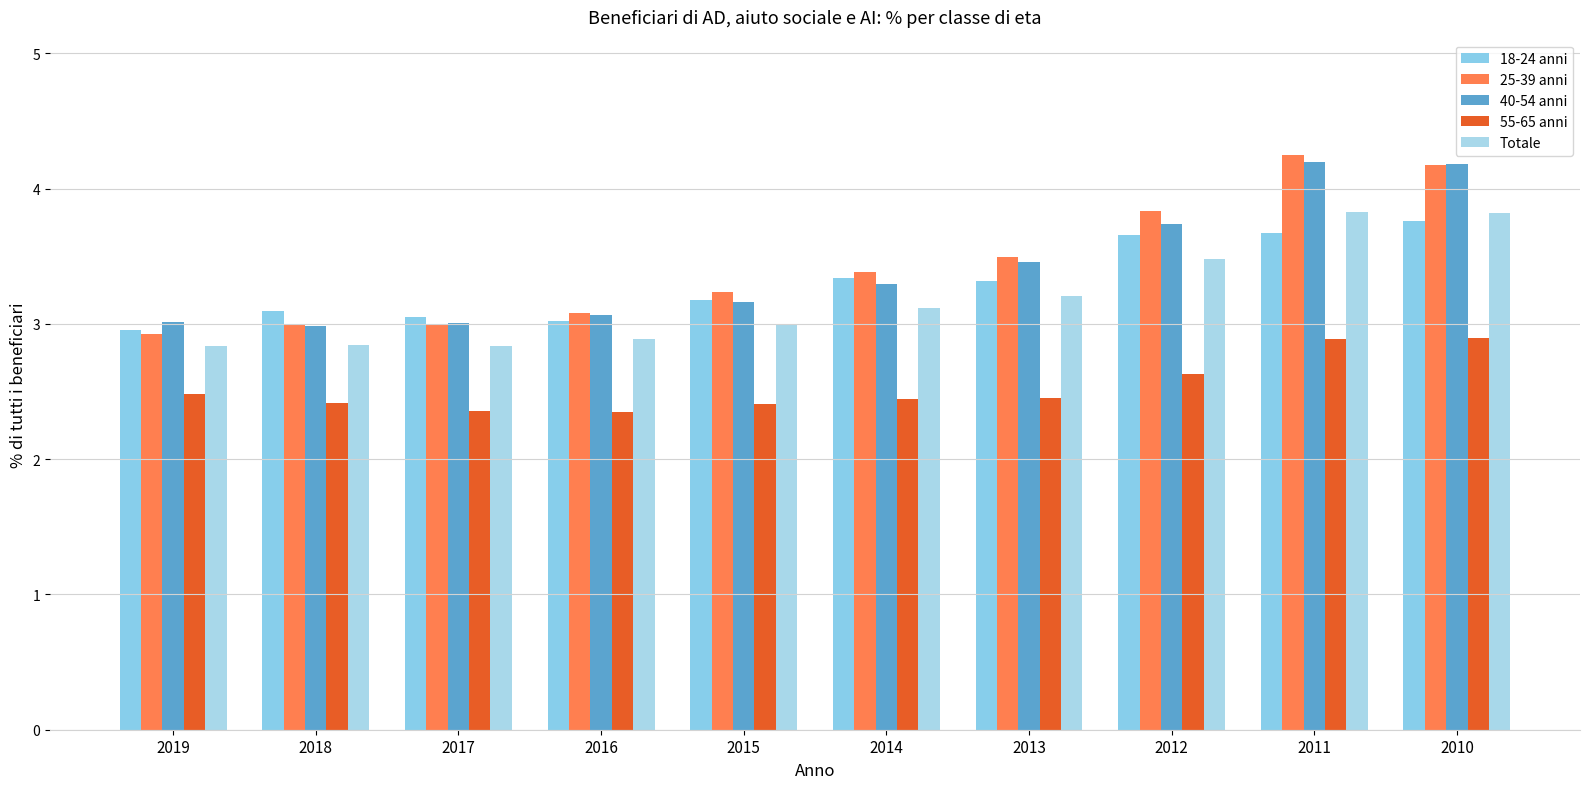

Count the number of categories in the chart.

10